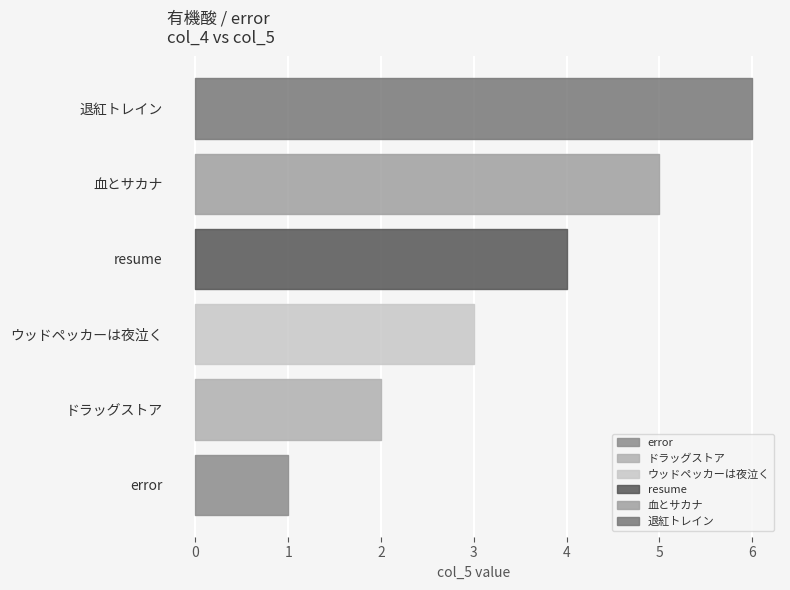

What is the change in value from ウッドペッカーは夜泣く to 血とサカナ?

+2